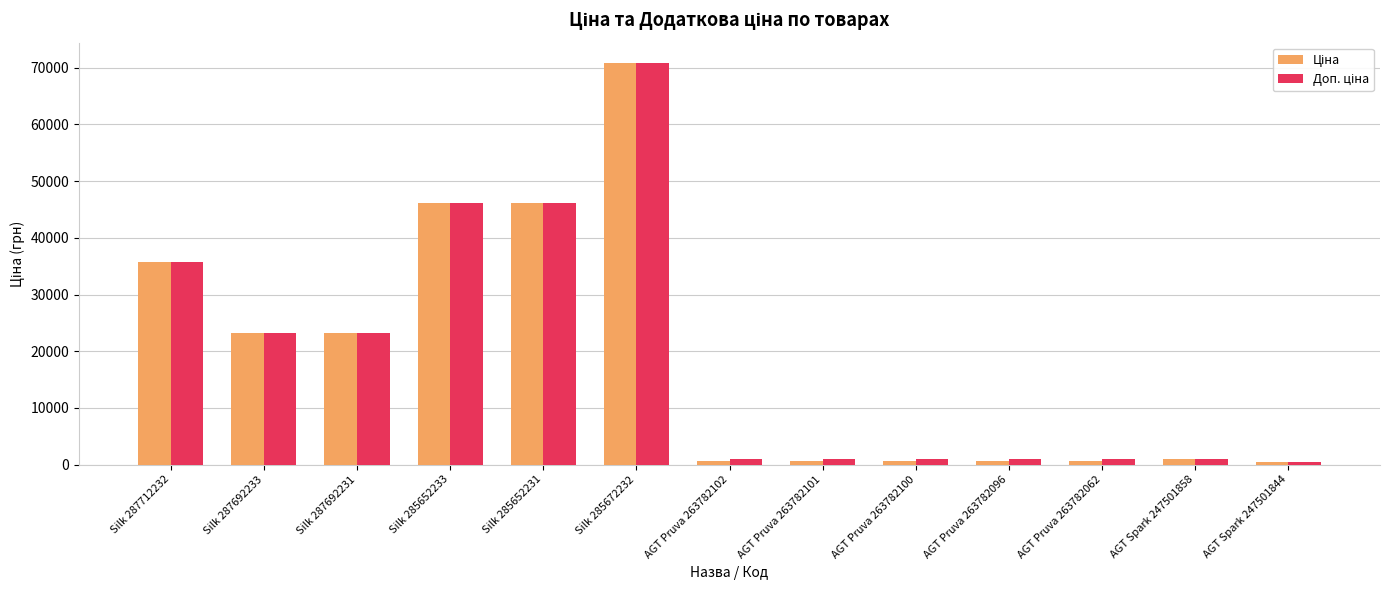

Count the number of categories in the chart.

13